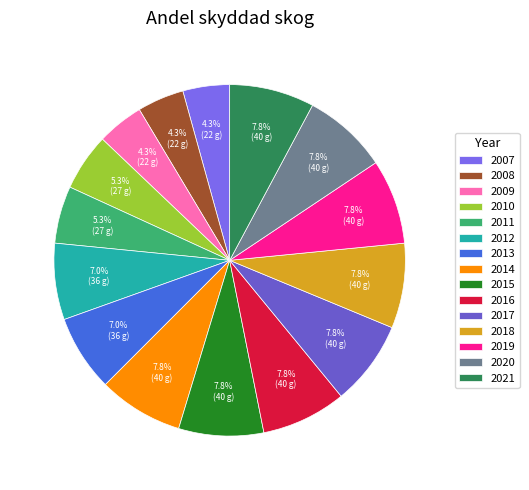

To the nearest percent, what percentage of the pie is 2019?

8%